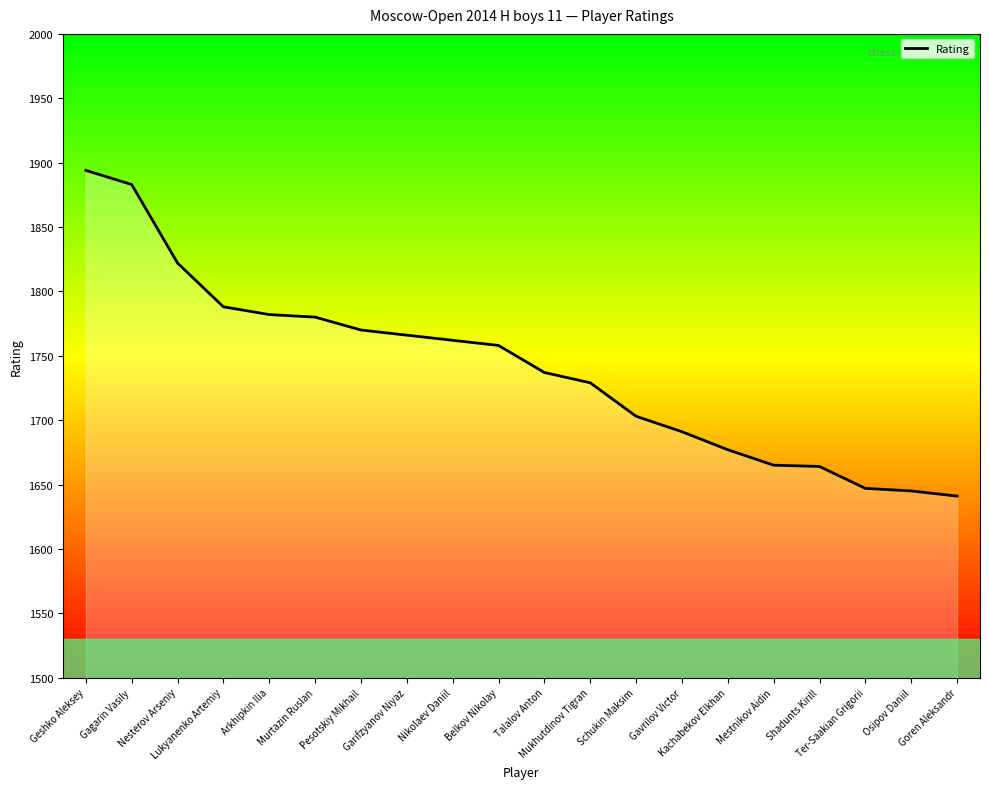

What is the sum of the values at Talalov Anton and Nikolaev Daniil?

3499